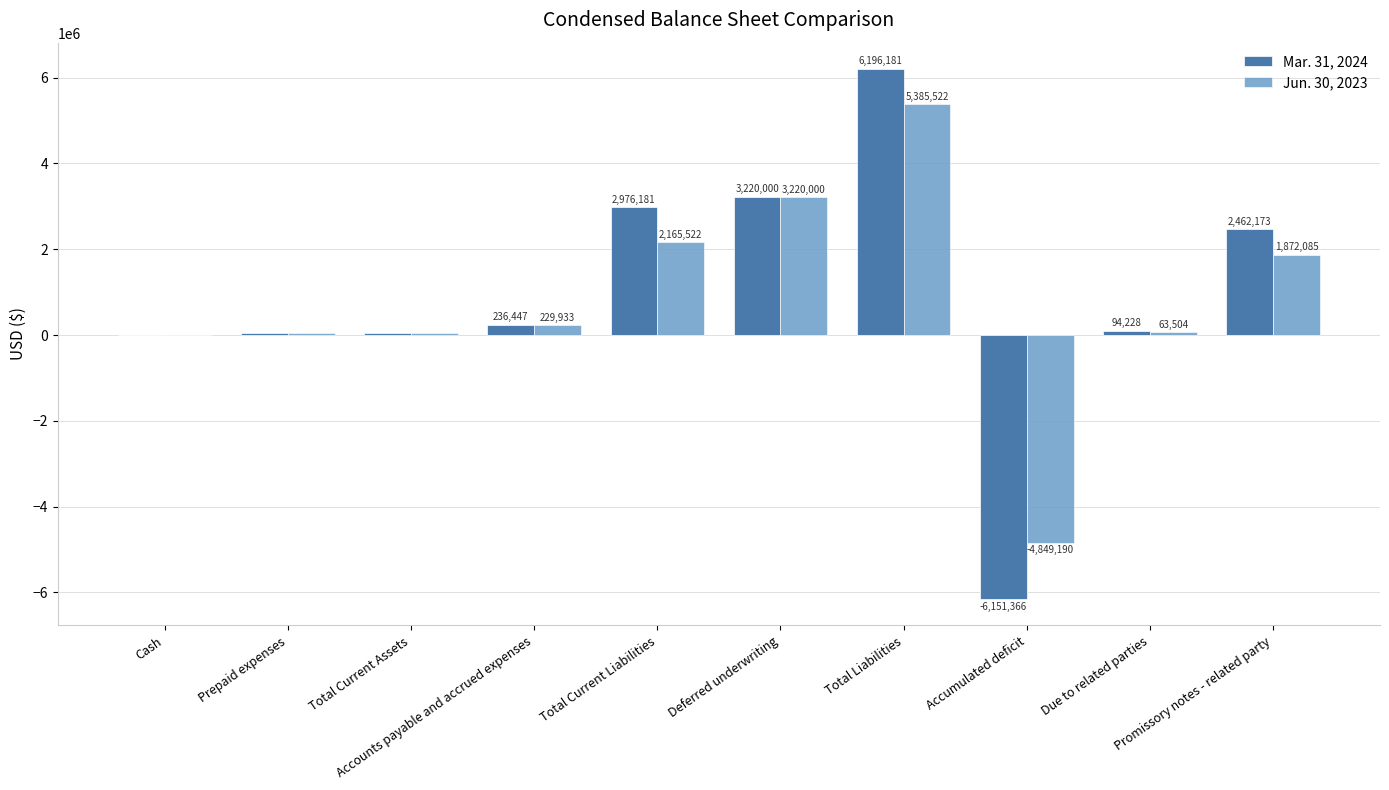

What is the sum of the Mar. 31, 2024 values at Total Liabilities and Total Current Liabilities?

9172362